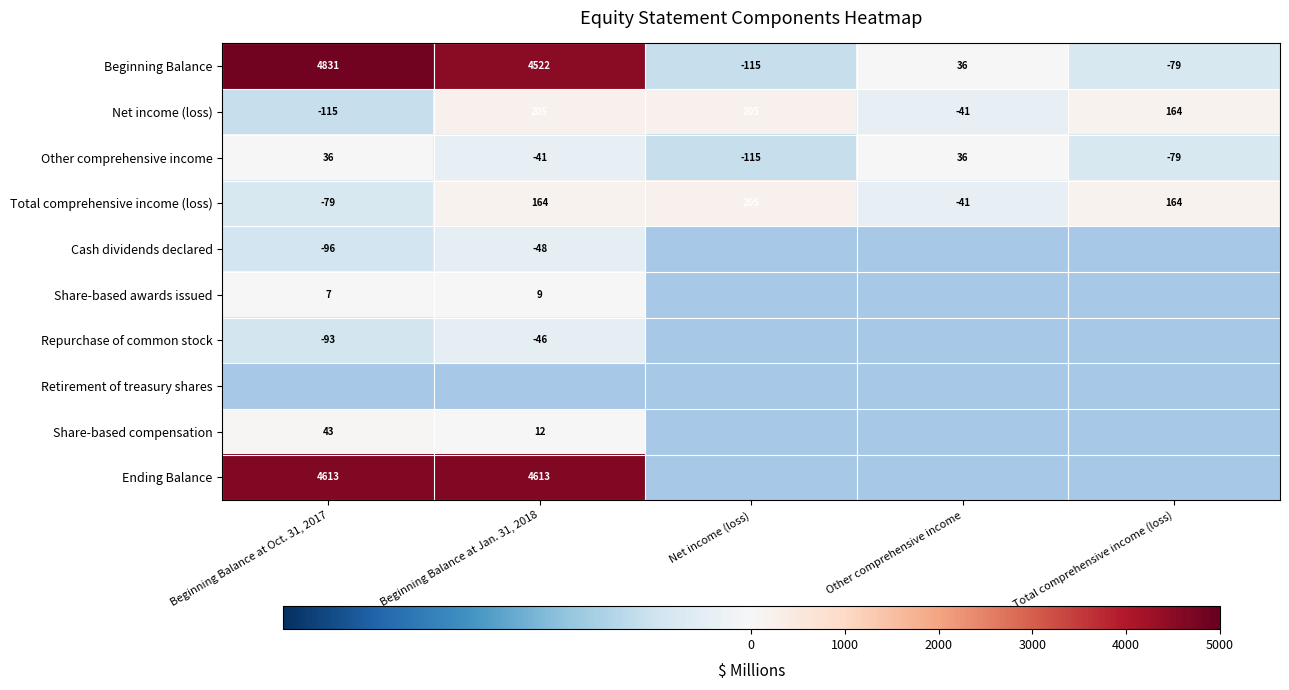

What is the maximum value for Beginning Balance?

4831